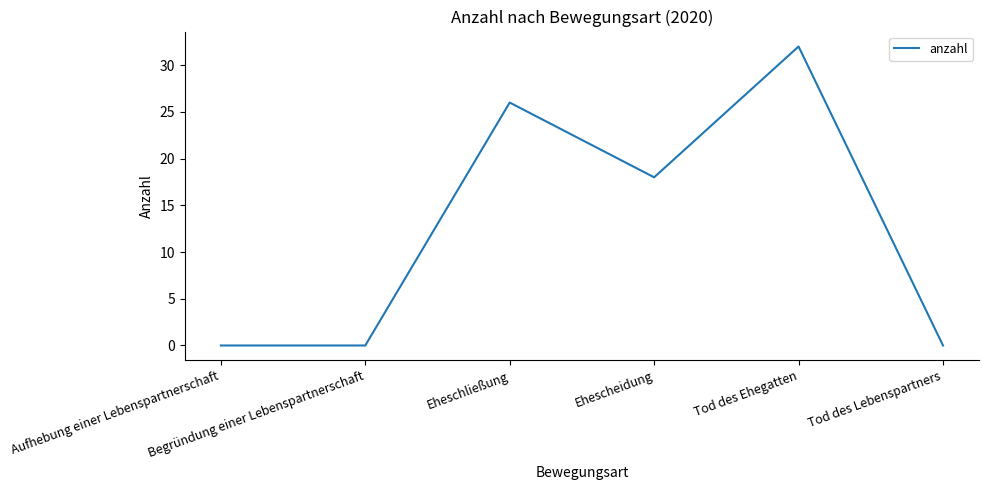

How many lines are shown in the chart?

1